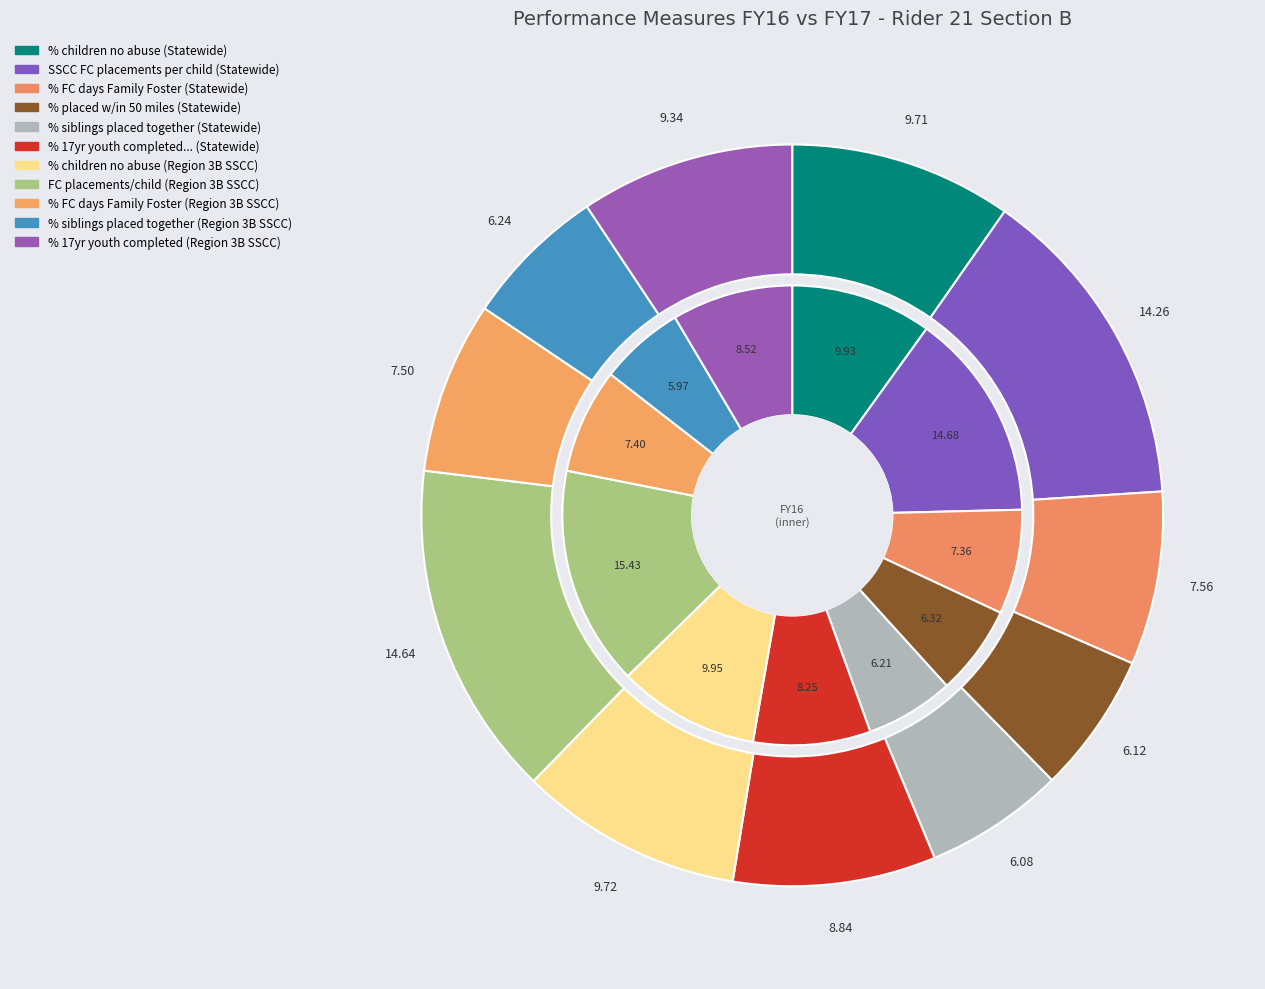

The 4 slice represents 6% of the pie. True or false?

True